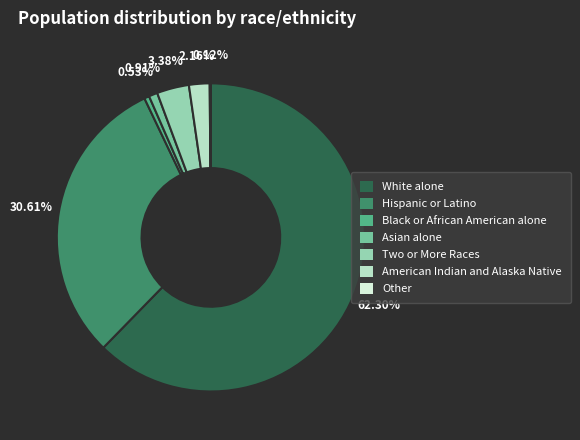

Combined, do Asian alone and American Indian and Alaska Native account for over 50%?

No